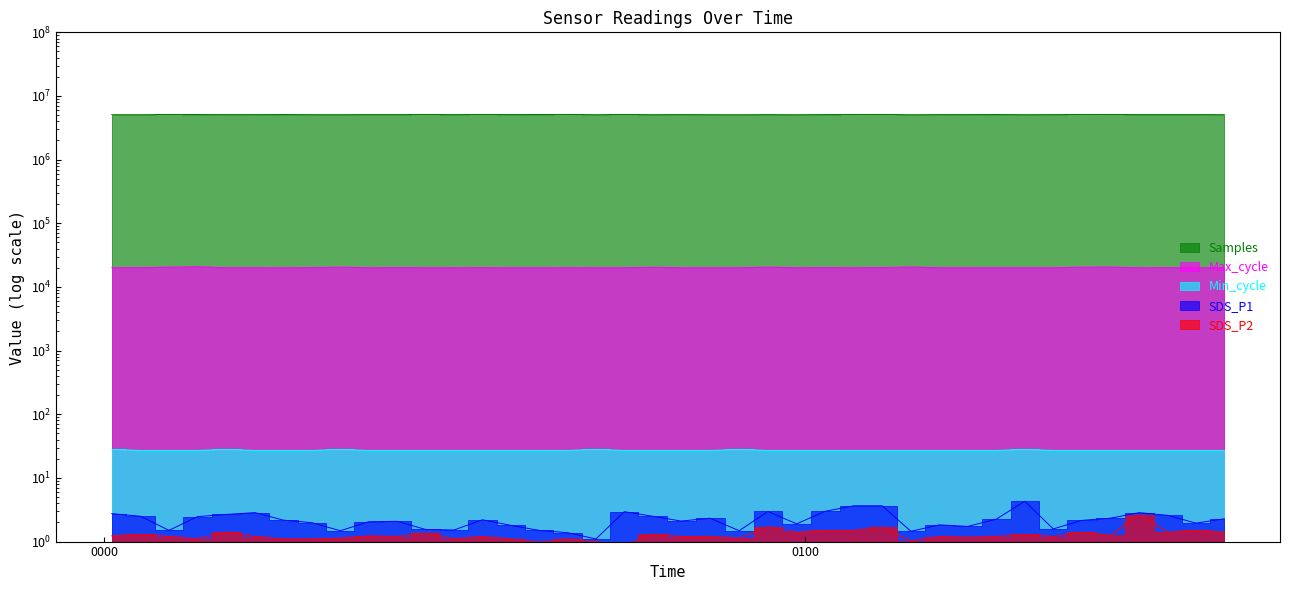

What position from the left is 2022/03/31 01:06:36?

28